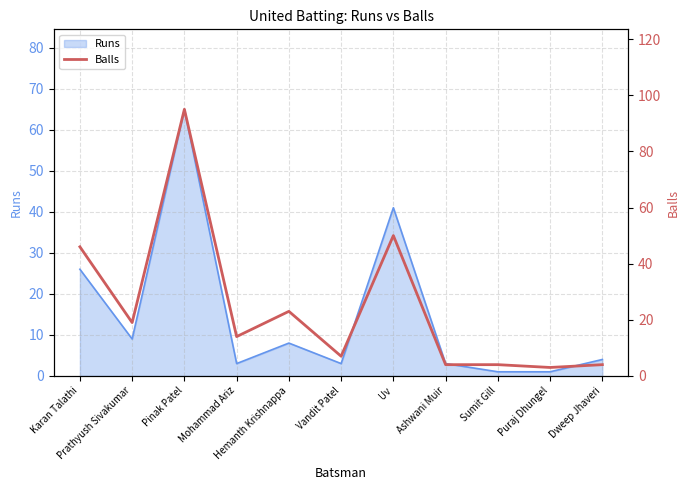

At which category does the chart reach its minimum across all series?

Puraj Dhungel